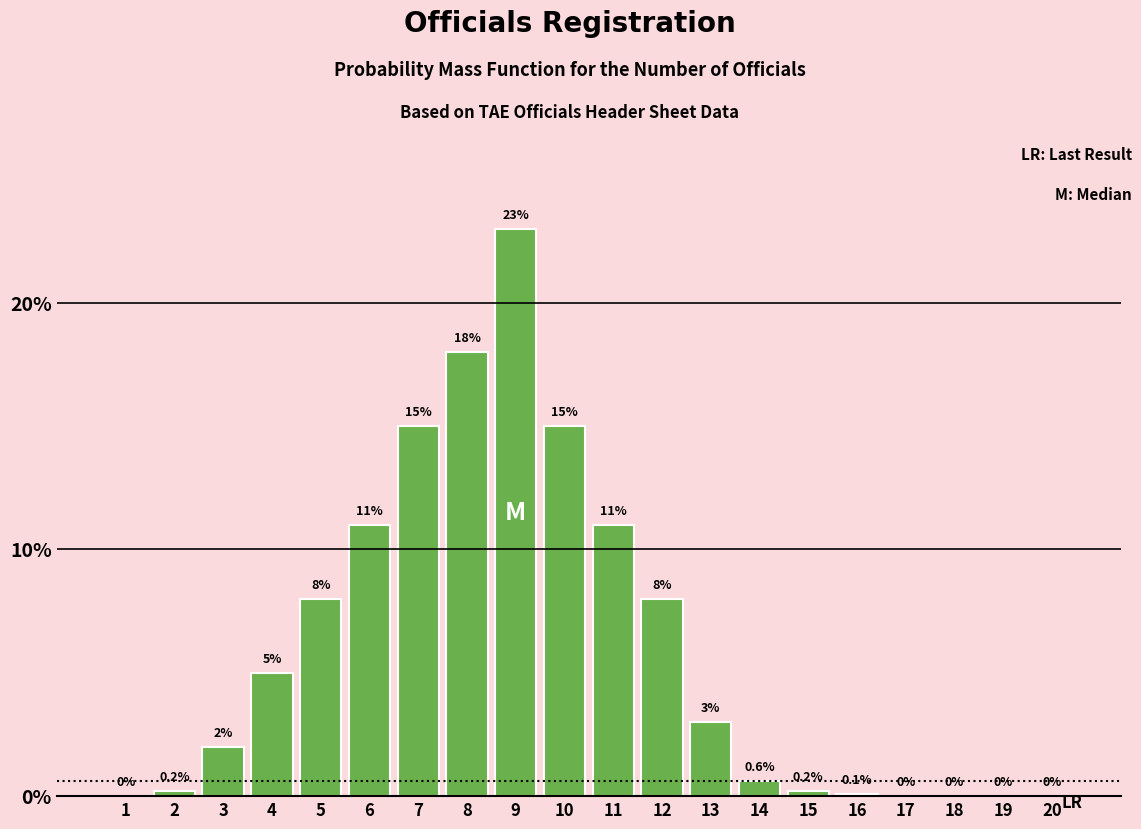

Reading right to left, transcribe all the data shown in this chart.

20=0.0	19=0.0	18=0.0	17=0.0	16=0.1	15=0.2	14=0.6	13=3.0	12=8.0	11=11.0	10=15.0	9=23.0	8=18.0	7=15.0	6=11.0	5=8.0	4=5.0	3=2.0	2=0.2	1=0.0